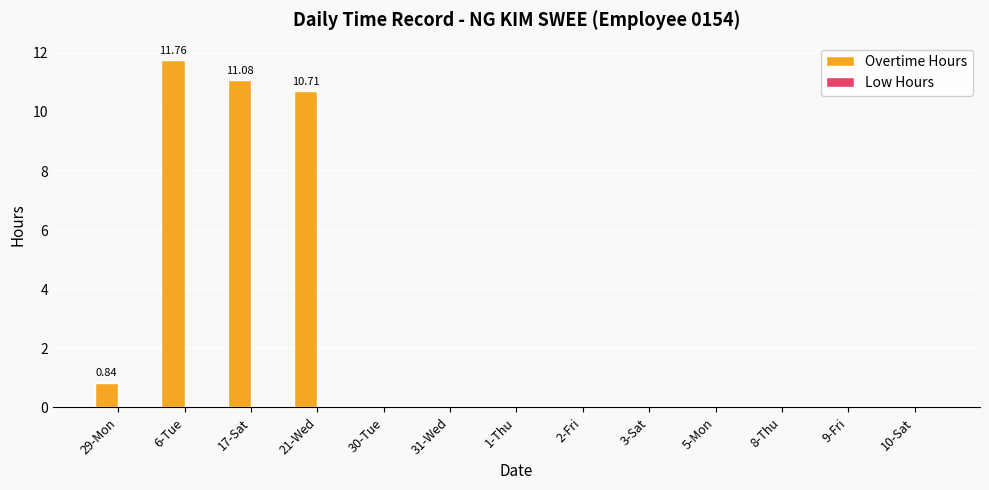

At which category does the chart reach its peak across all series?

6-Tue